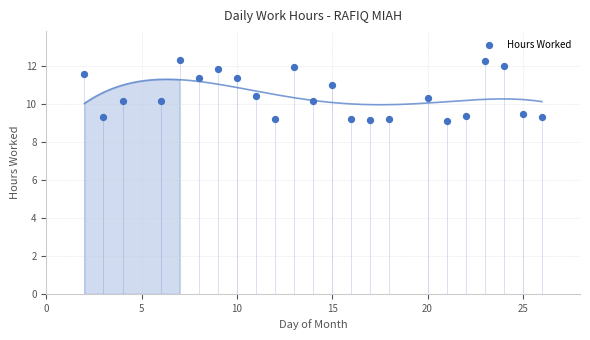

What is the range of X values (max minus min)?

24.0